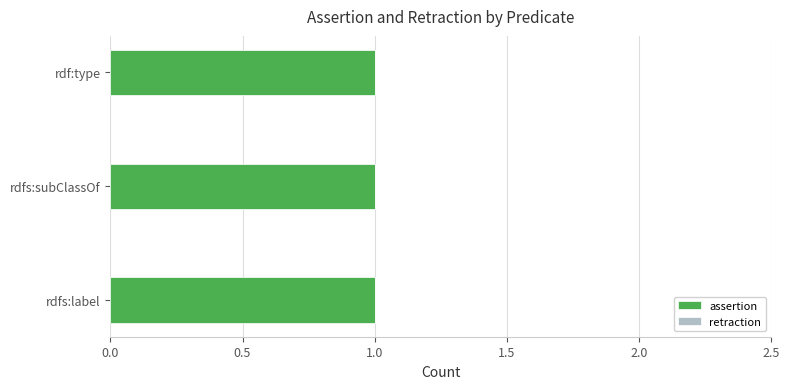

At rdfs:subClassOf, list the series in order from largest to smallest.

assertion, retraction